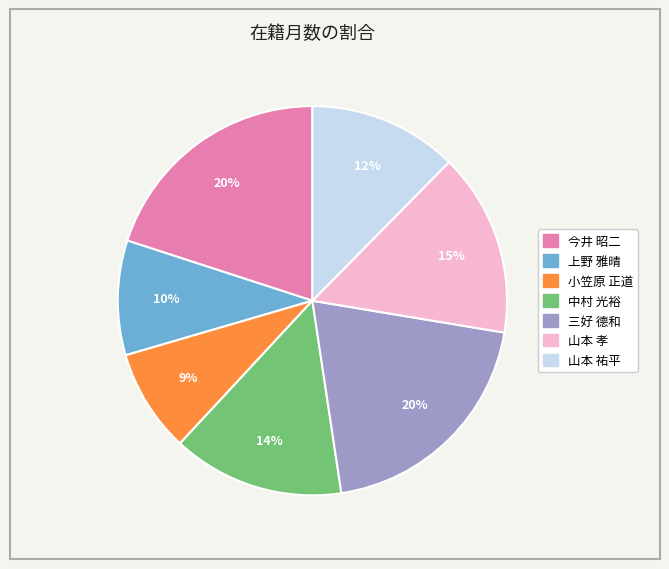

To the nearest percent, what portion does 上野 雅晴 represent?

10%